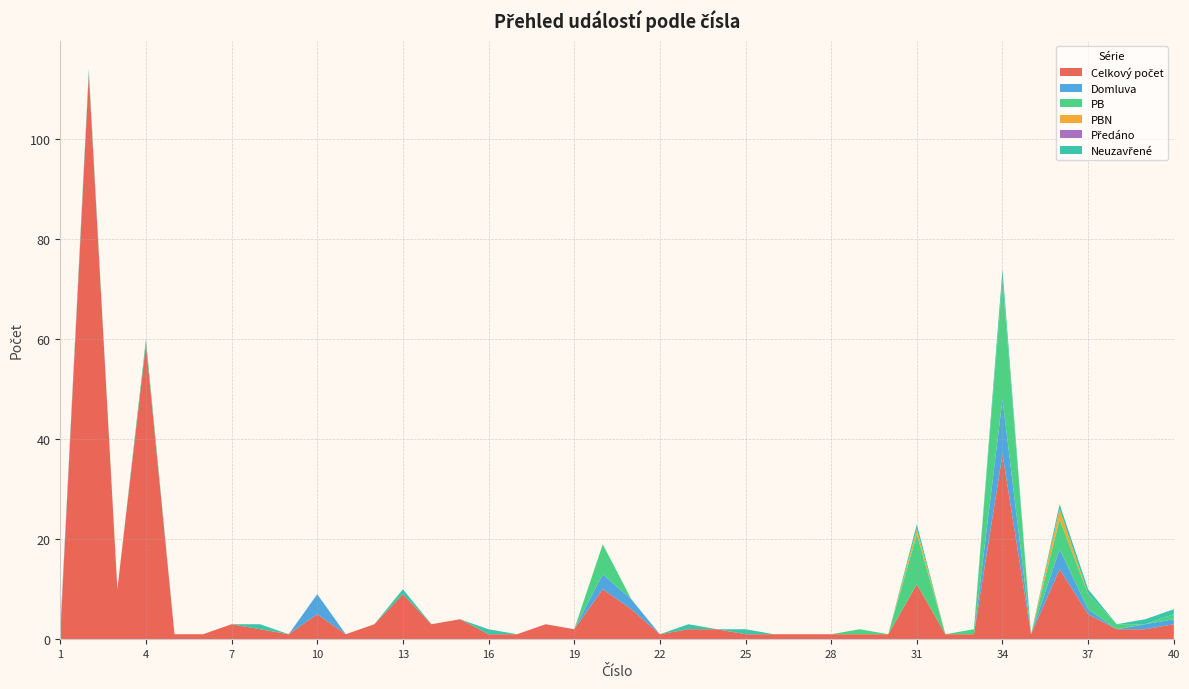

Reading right to left, transcribe all the data shown in this chart.

Celkový počet: 40=3	39=2	38=2	37=5	36=14	35=1	34=37	33=1	32=1	31=11	30=1	29=1	28=1	27=1	26=1	25=1	24=2	23=2	22=1	21=6	20=10	19=2	18=3	17=1	16=1	15=4	14=3	13=9	12=3	11=1	10=5	9=1	8=2	7=3	6=1	5=1	4=59	3=10	2=113	1=1
Domluva: 40=1	39=1	38=0	37=1	36=4	35=0	34=11	33=0	32=0	31=0	30=0	29=0	28=0	27=0	26=0	25=0	24=0	23=0	22=0	21=2	20=3	19=0	18=0	17=0	16=0	15=0	14=0	13=0	12=0	11=0	10=4	9=0	8=0	7=0	6=0	5=0	4=0	3=0	2=0	1=0
PB: 40=1	39=0	38=1	37=3	36=6	35=0	34=24	33=1	32=0	31=10	30=0	29=1	28=0	27=0	26=0	25=0	24=0	23=0	22=0	21=0	20=6	19=0	18=0	17=0	16=0	15=0	14=0	13=0	12=0	11=0	10=0	9=0	8=0	7=0	6=0	5=0	4=0	3=0	2=0	1=0
PBN: 40=0	39=0	38=0	37=0	36=2	35=0	34=0	33=0	32=0	31=1	30=0	29=0	28=0	27=0	26=0	25=0	24=0	23=0	22=0	21=0	20=0	19=0	18=0	17=0	16=0	15=0	14=0	13=0	12=0	11=0	10=0	9=0	8=0	7=0	6=0	5=0	4=0	3=0	2=0	1=0
Předáno: 40=0	39=0	38=0	37=0	36=0	35=0	34=0	33=0	32=0	31=0	30=0	29=0	28=0	27=0	26=0	25=0	24=0	23=0	22=0	21=0	20=0	19=0	18=0	17=0	16=0	15=0	14=0	13=0	12=0	11=0	10=0	9=0	8=0	7=0	6=0	5=0	4=0	3=0	2=0	1=1
Neuzavřené: 40=1	39=1	38=0	37=1	36=1	35=0	34=2	33=0	32=0	31=1	30=0	29=0	28=0	27=0	26=0	25=1	24=0	23=1	22=0	21=0	20=0	19=0	18=0	17=0	16=1	15=0	14=0	13=1	12=0	11=0	10=0	9=0	8=1	7=0	6=0	5=0	4=1	3=0	2=1	1=0